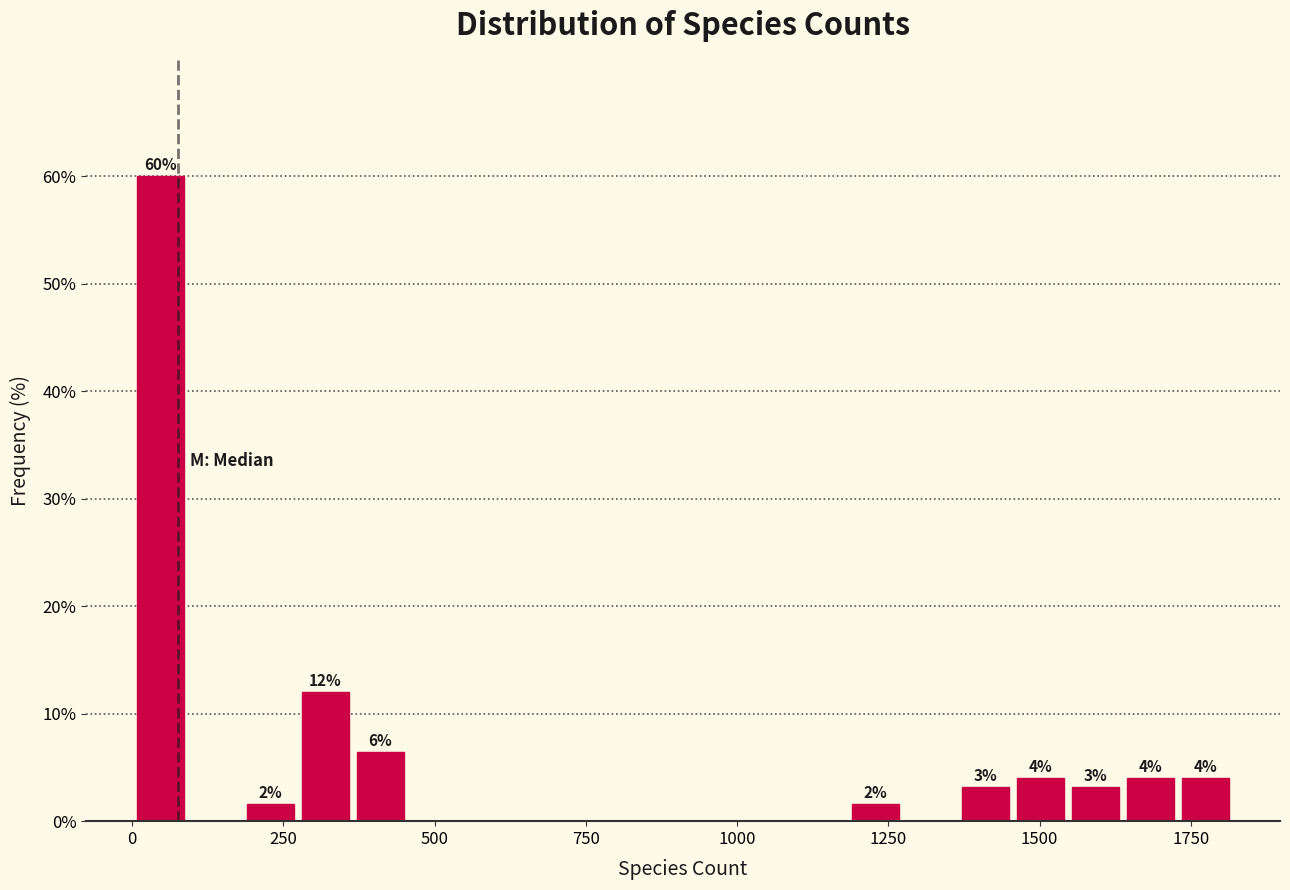

Around what value on the x-axis is the tallest bar? Give the approximate position of its centre, as read against the axis.

50